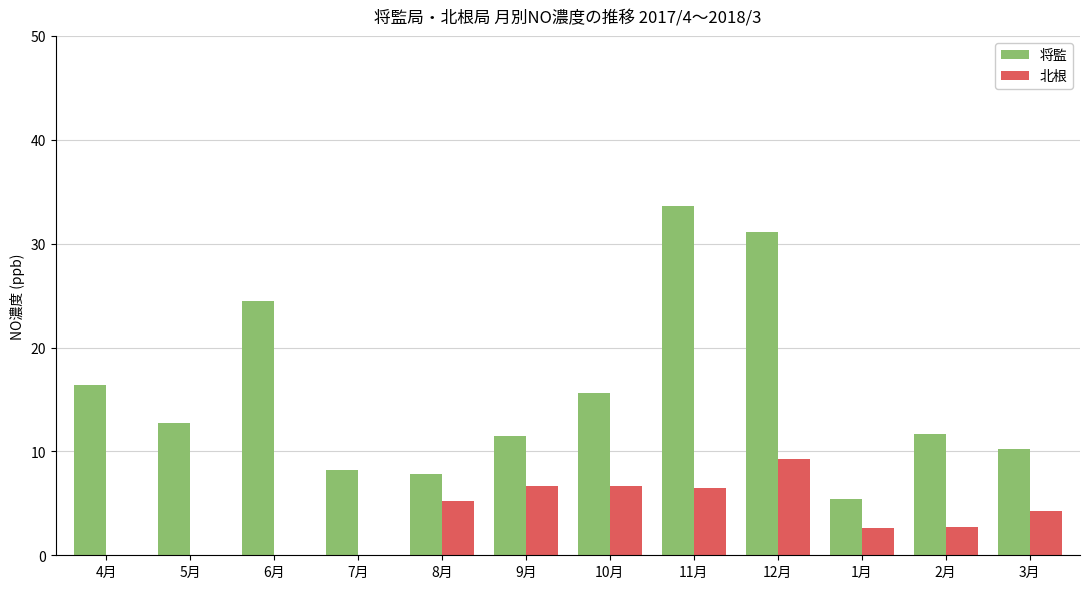

What is the sum of the 将監 values at 10月 and 9月?

27.1